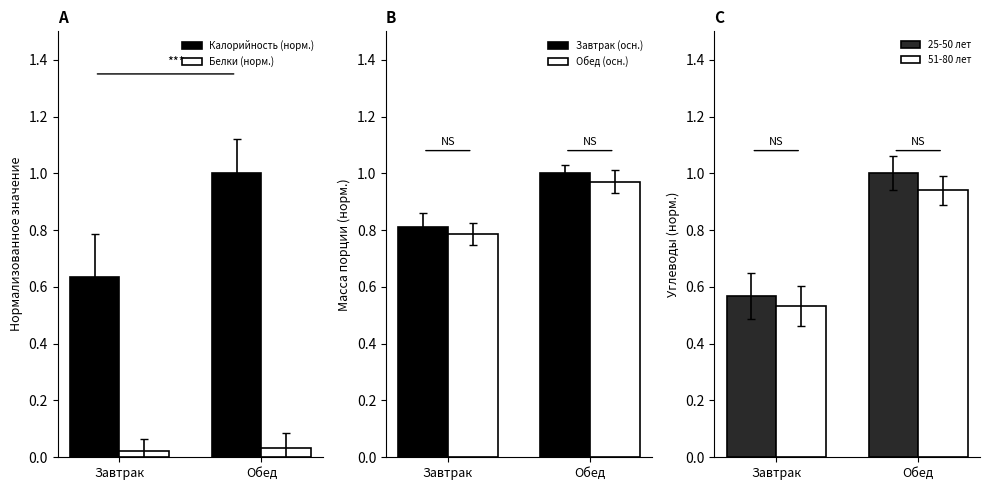

What is the difference between the highest and lowest values at Обед?

1.0